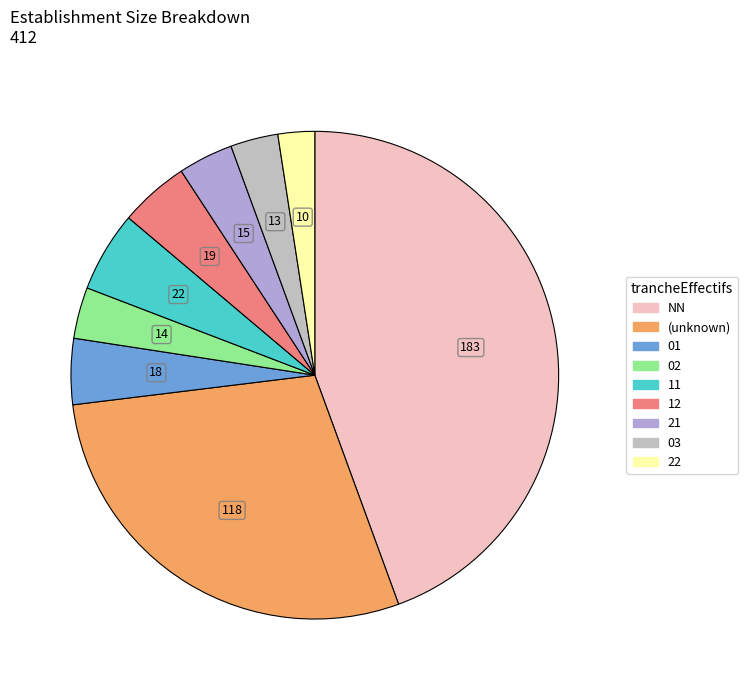

Is there any slice that represents more than half of the pie?

No